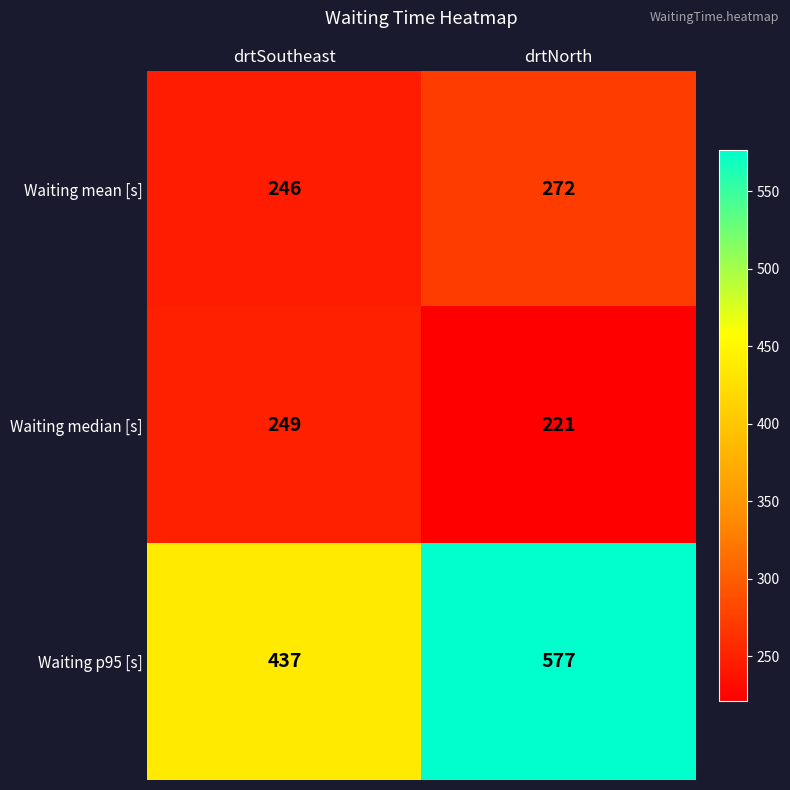

At how many categories does at least one series exceed 510?

1